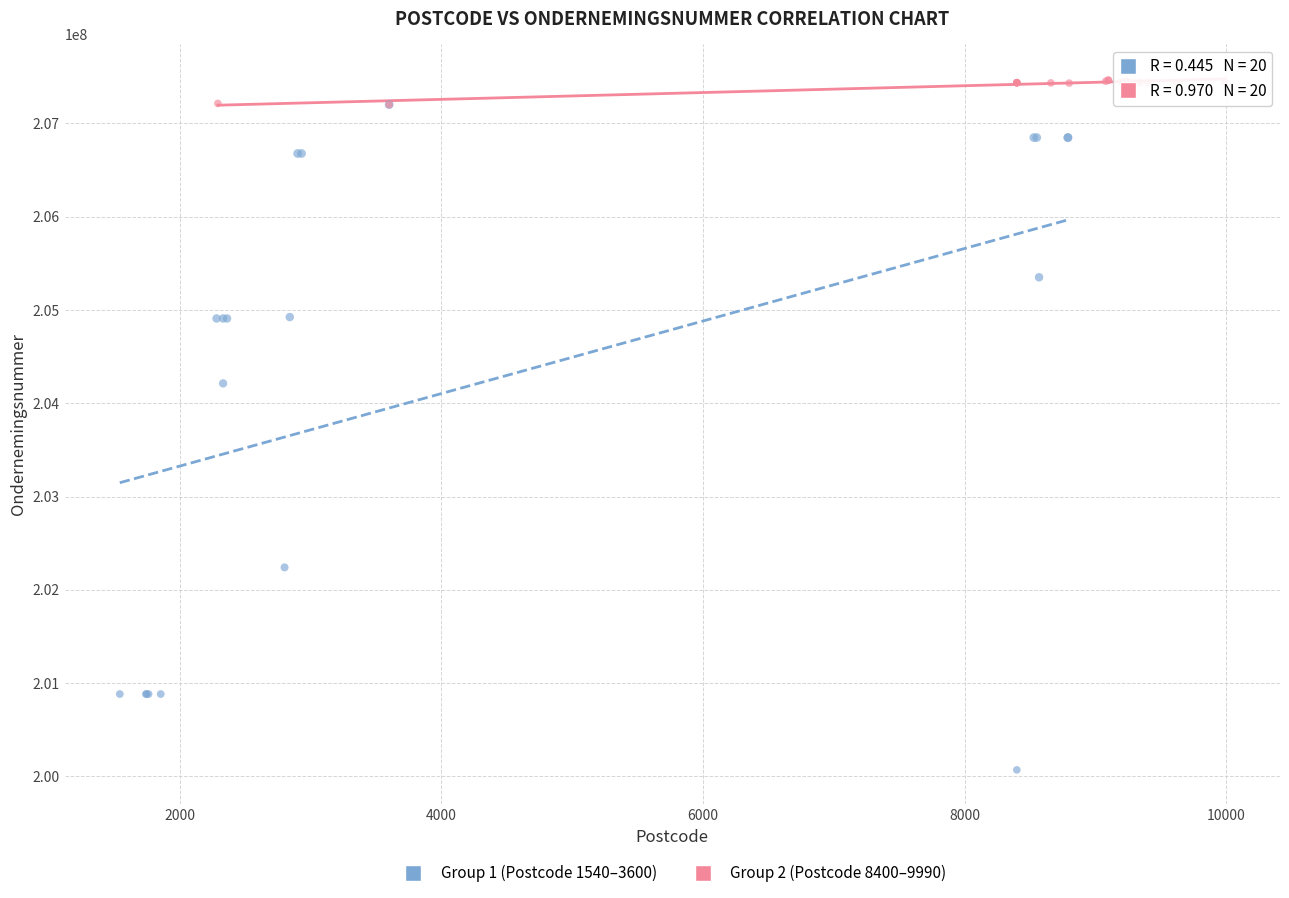

Which series has the largest Y range (max minus min)?

Group 1 (Postcode 1540–3600)